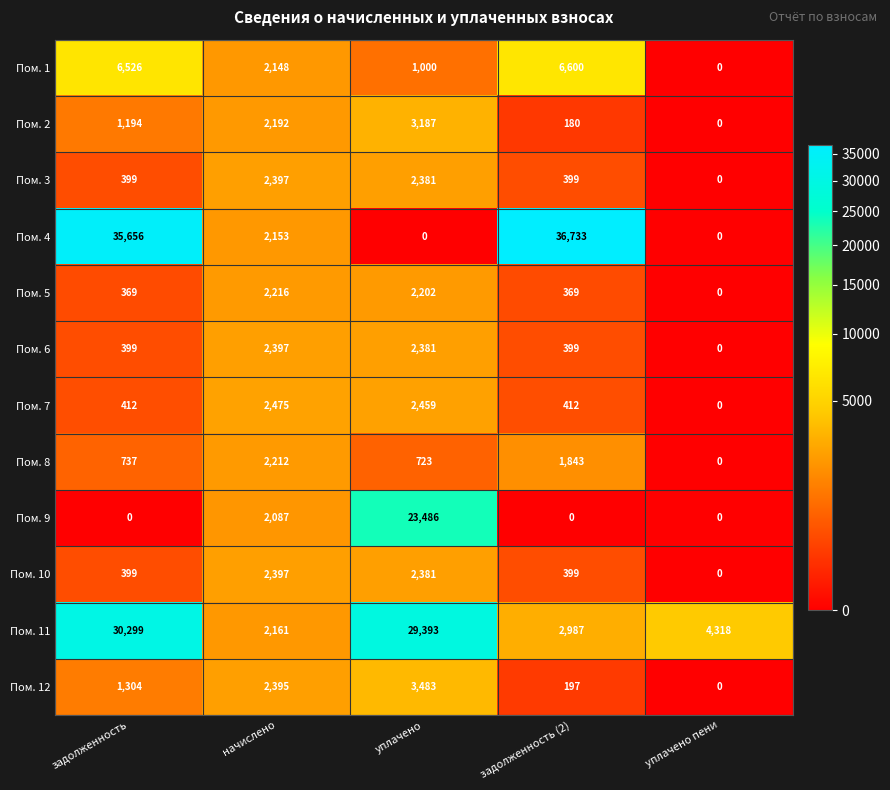

Which series changed the most between задолженность and задолженность (2)?

Пом. 11